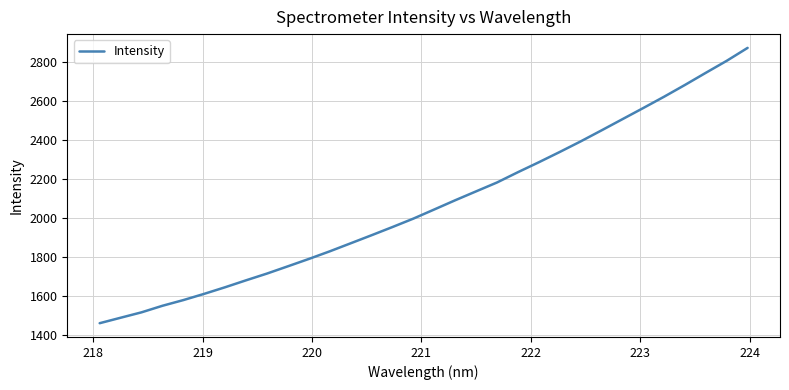

What is the difference between the maximum and minimum values?

1408.8